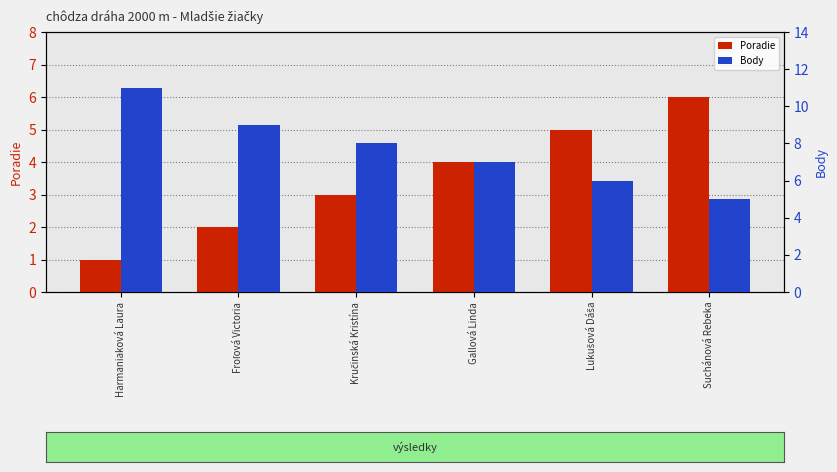

Which series has the widest spread of values?

Body